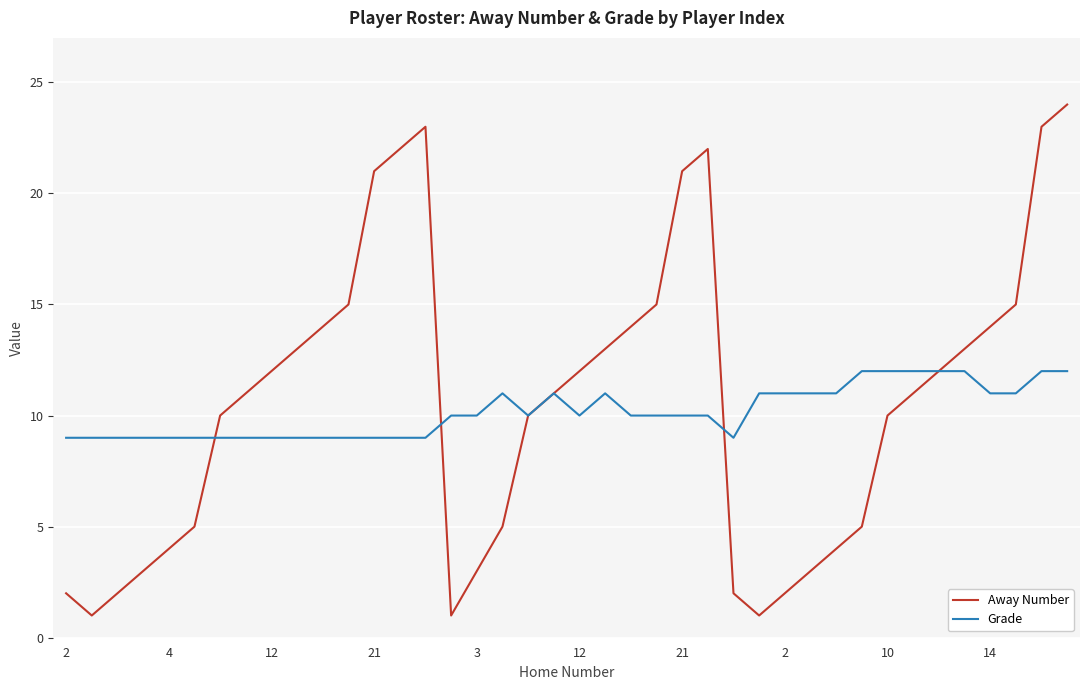

At how many categories does at least one series exceed 3?

40